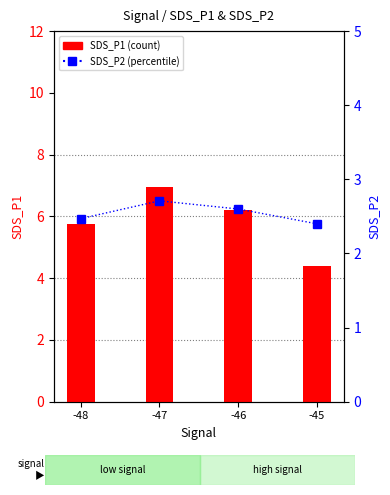

What is the value of the SDS_P2 bar at the 4th from the left?

2.4